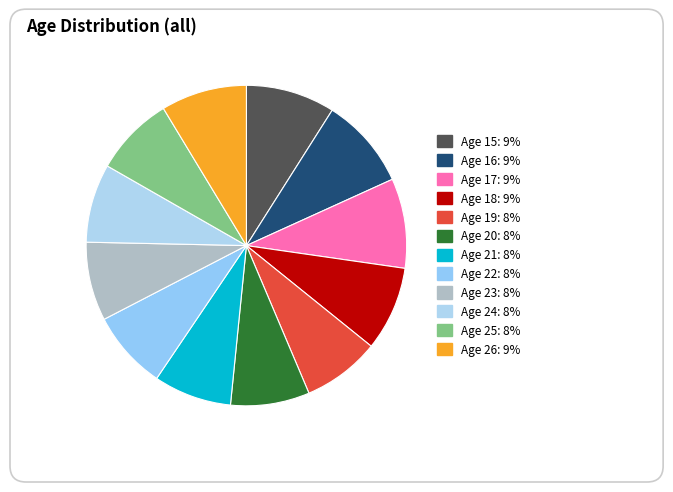

Is there any slice that represents more than half of the pie?

No